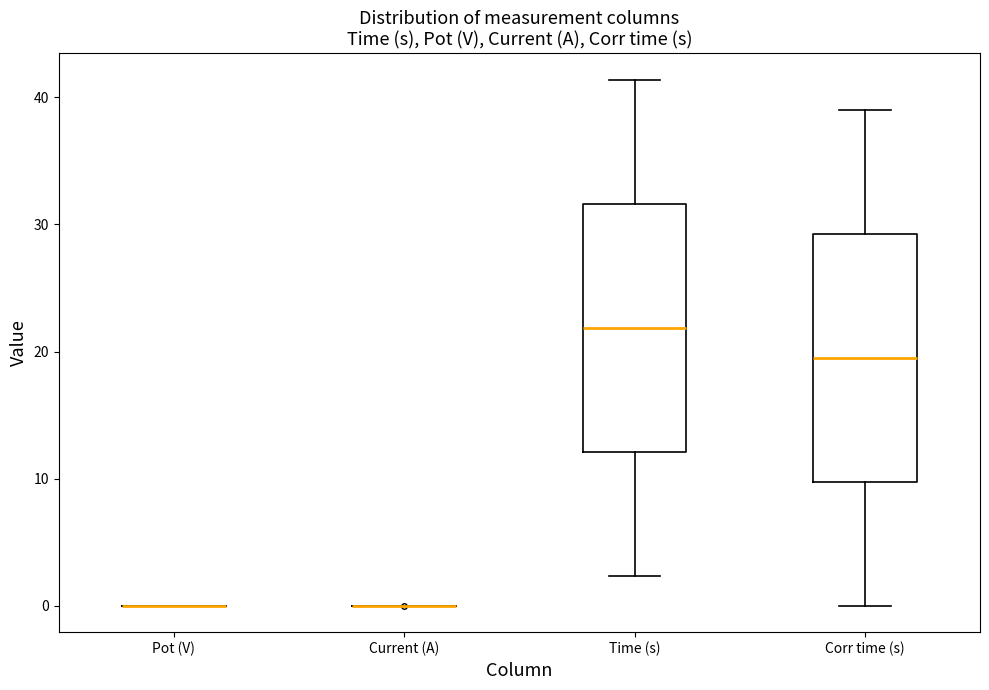

Reading left to right, read every box against the y-axis: the position of its median line, the range the box covers, and the ends of its whiskers. The values are not printed on the chart, so give them approximately, as read against the axis.

Pot (V): box collapsed to a line at 0, whiskers 0 to 0
Current (A): box collapsed to a line at 0, whiskers 0 to 0
Time (s): median 22, box 12 to 32, whiskers 2 to 41
Corr time (s): median 20, box 10 to 29, whiskers 0 to 39